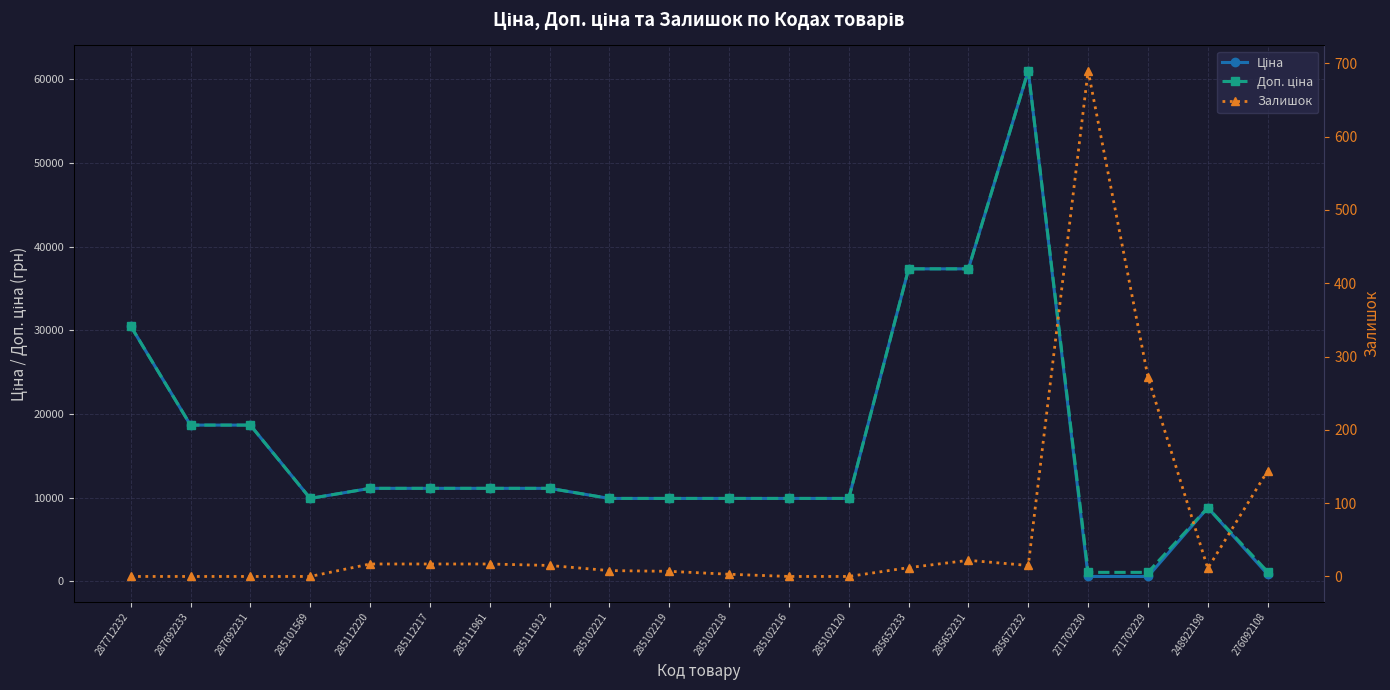

Reading right to left, list all the values displayed in this chart.

Ціна: 276092108=842.8	248922198=8797.6	271702229=586.0	271702230=586.0	285672232=61024.7	285652231=37343.0	285652233=37343.0	285102120=9908.5	285102216=9908.5	285102218=9908.5	285102219=9908.5	285102221=9908.5	285111912=11113.6	285111961=11113.6	285112217=11113.6	285112220=11113.6	285101569=9908.5	287692231=18671.5	287692233=18671.5	287712232=30512.3
Доп. ціна: 276092108=1142.1	248922198=8797.6	271702229=1074.5	271702230=1074.5	285672232=61024.7	285652231=37343.0	285652233=37343.0	285102120=9908.5	285102216=9908.5	285102218=9908.5	285102219=9908.5	285102221=9908.5	285111912=11113.6	285111961=11113.6	285112217=11113.6	285112220=11113.6	285101569=9908.5	287692231=18671.5	287692233=18671.5	287712232=30512.3
Залишок: 276092108=144.0	248922198=11.0	271702229=272.0	271702230=690.0	285672232=15.0	285652231=22.0	285652233=12.0	285102120=0.0	285102216=0.0	285102218=3.0	285102219=7.0	285102221=8.0	285111912=15.0	285111961=17.0	285112217=17.0	285112220=17.0	285101569=0.0	287692231=0.0	287692233=0.0	287712232=0.0